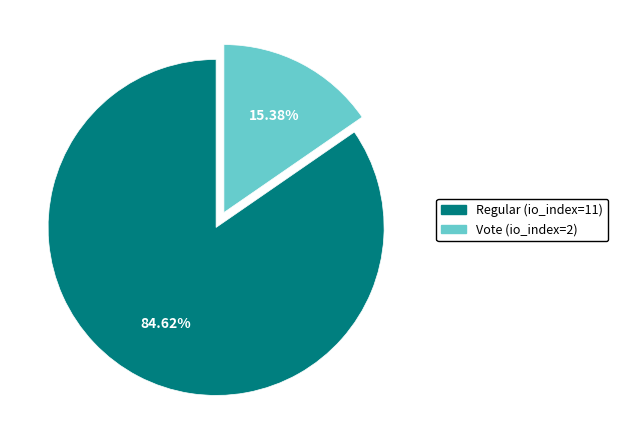

Is Vote (io_index=2) the majority of the pie?

No